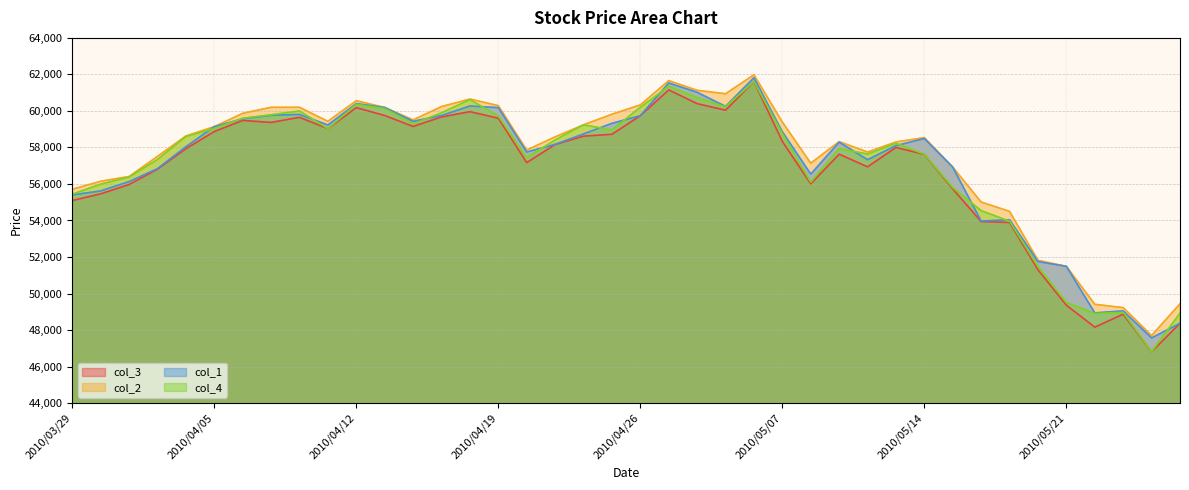

What is the sum of the col_2 values at 2010/04/23 and 2010/05/26?

107520